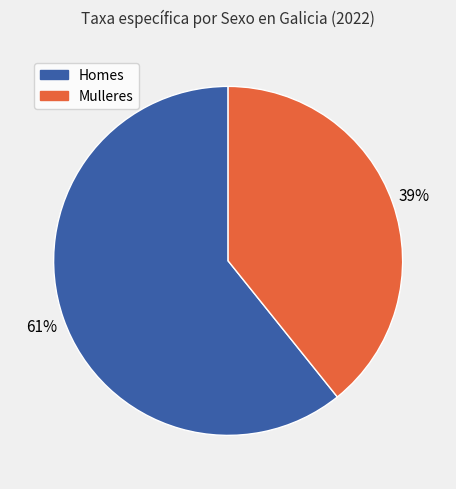

Is there a majority slice in this chart?

Yes